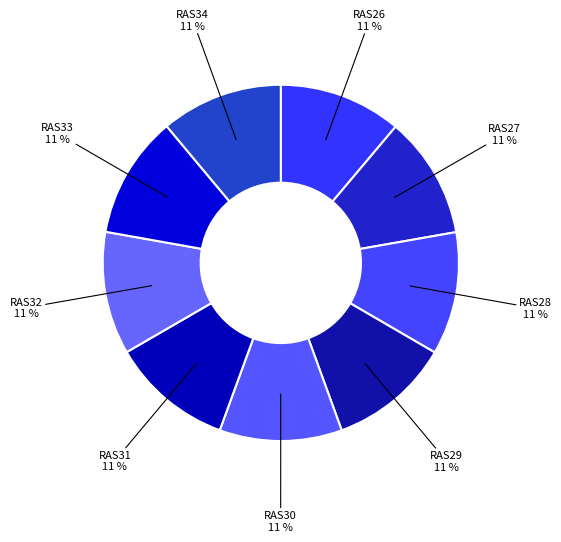

Rank the categories by value from highest to lowest.

RAS28, RAS32, RAS26, RAS33, RAS30, RAS27, RAS31, RAS34, RAS29